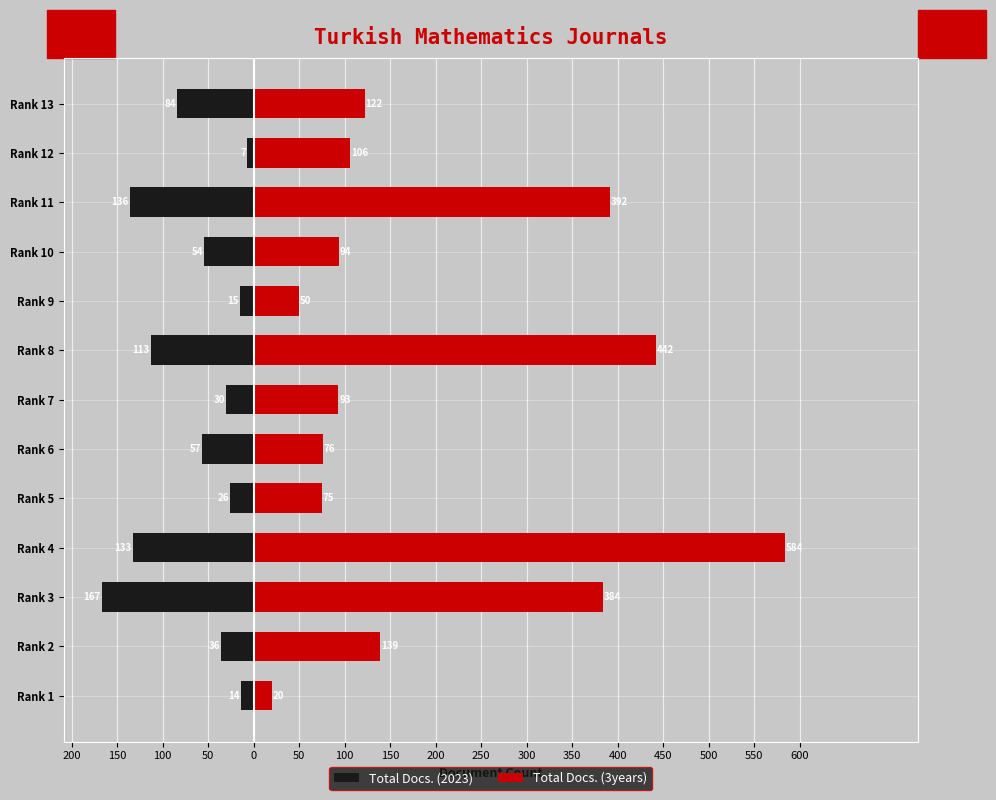

How many values in the Total Docs. (2023) series are below -54?

6